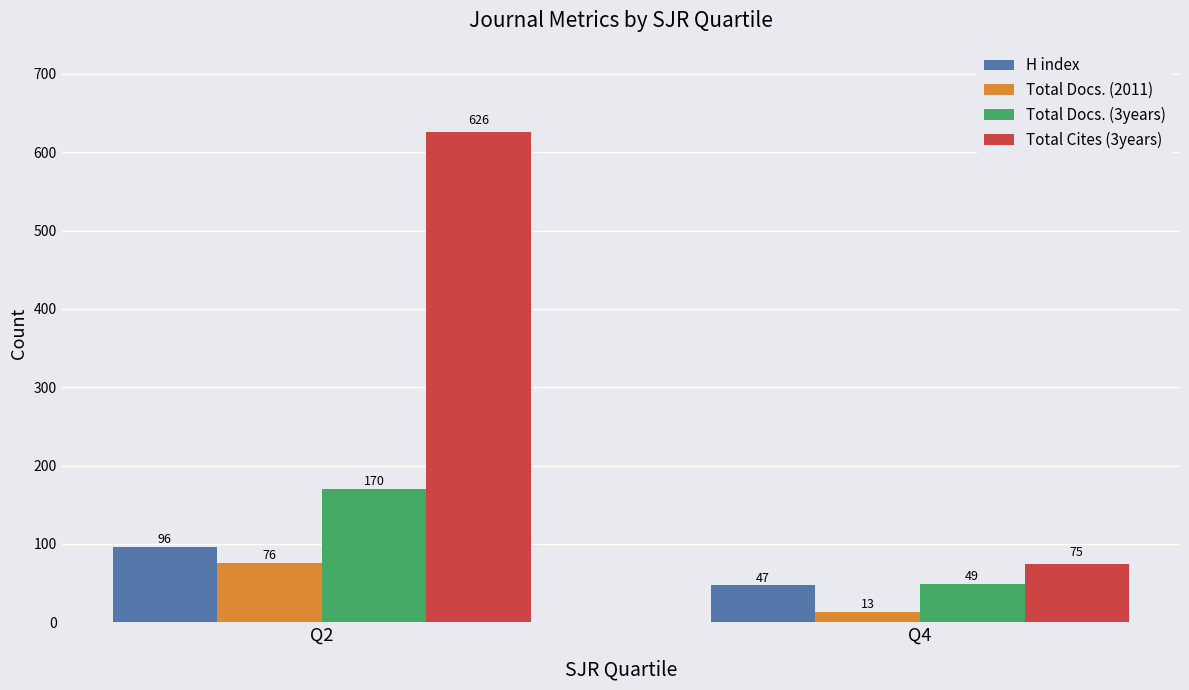

What value does the Total Docs. (2011) series have at Q2, to the nearest 5?

75